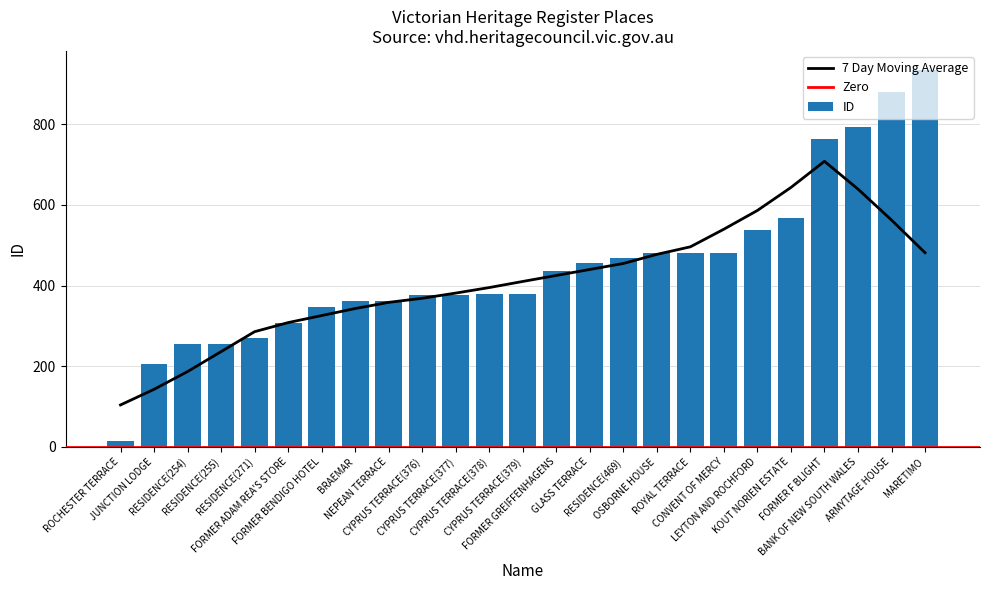

What is the sum of the values at OSBORNE HOUSE and CYPRUS TERRACE(379)?

859